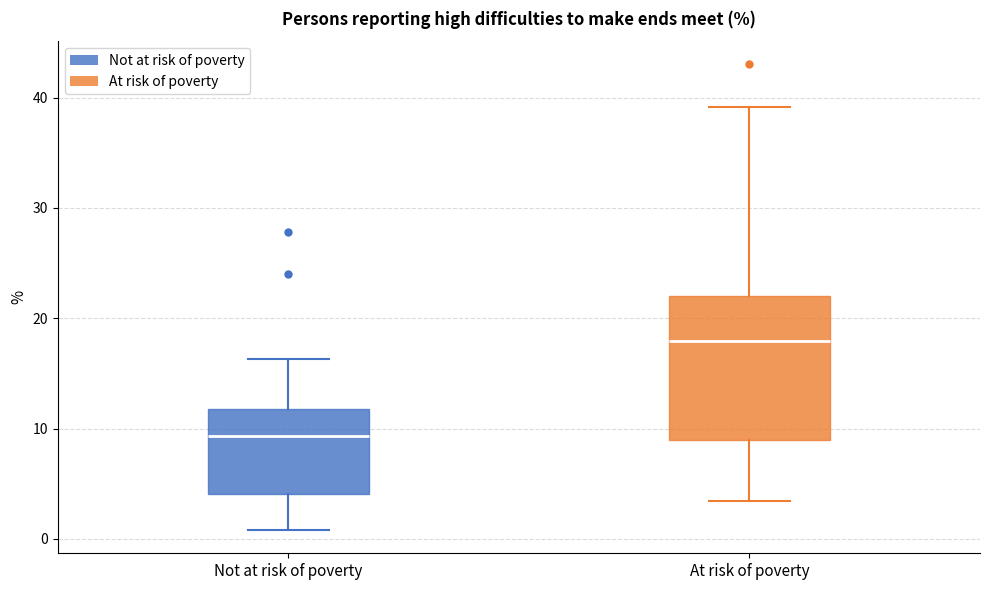

Which box is the tallest, from its lower edge to its upper edge?

At risk of poverty